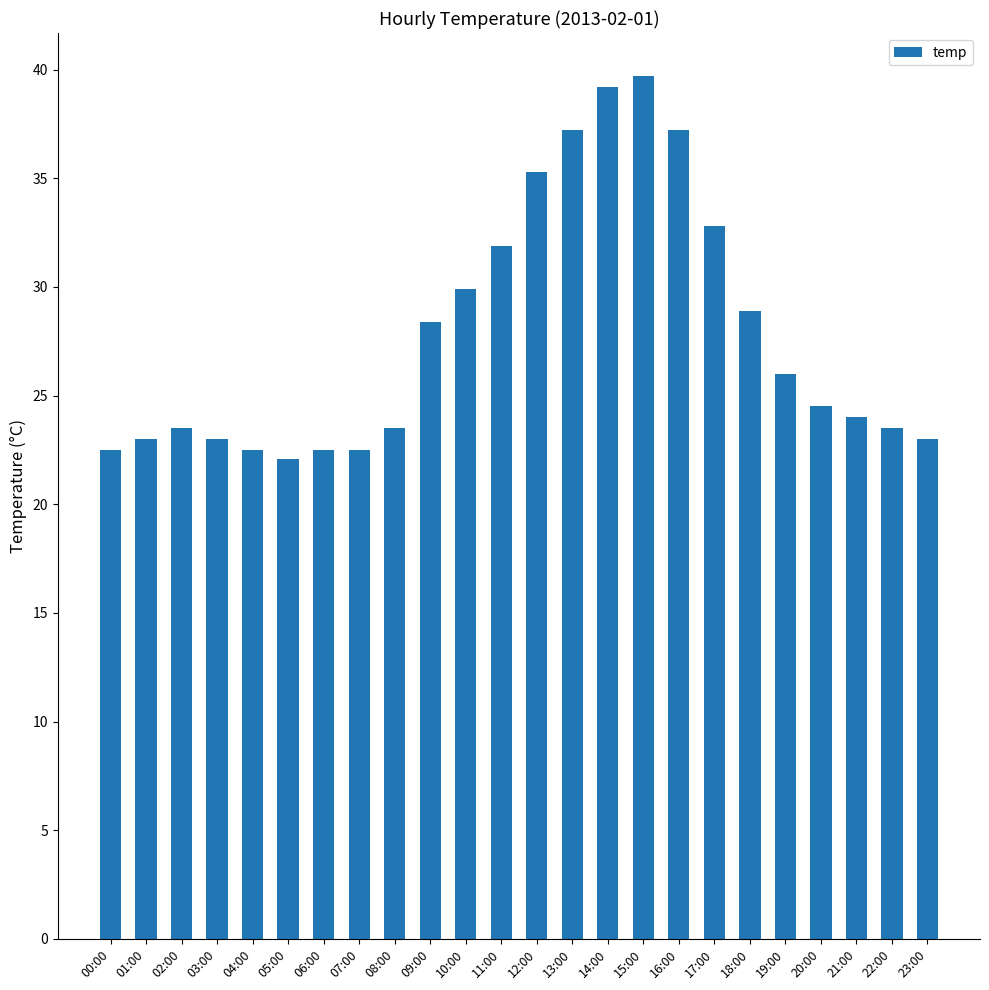

Approximately how many times larger is the value at 13:00 compared to 08:00?

1.6